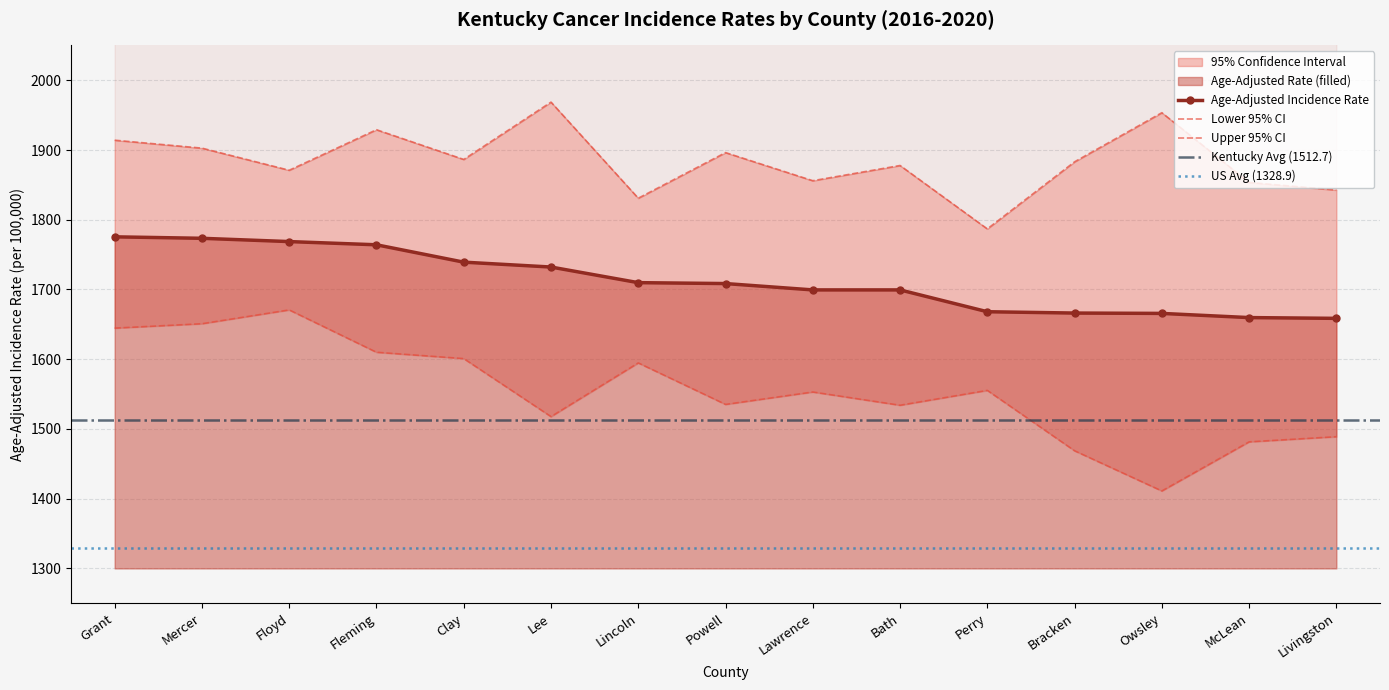

List the series in order of their overall mean, highest first.

Upper 95% CI, Age-Adjusted Rate, Lower 95% CI